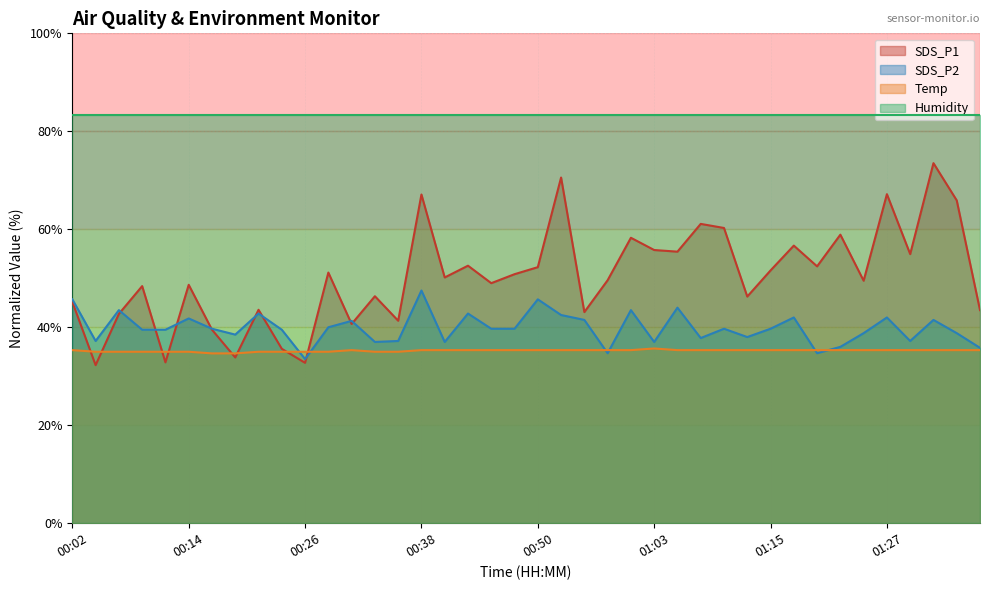

How many times do SDS_P2 and SDS_P1 cross each other?

9